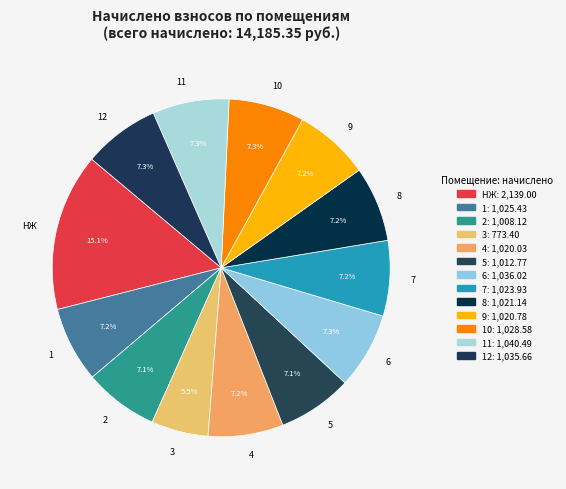

How many slices are in this pie chart?

13